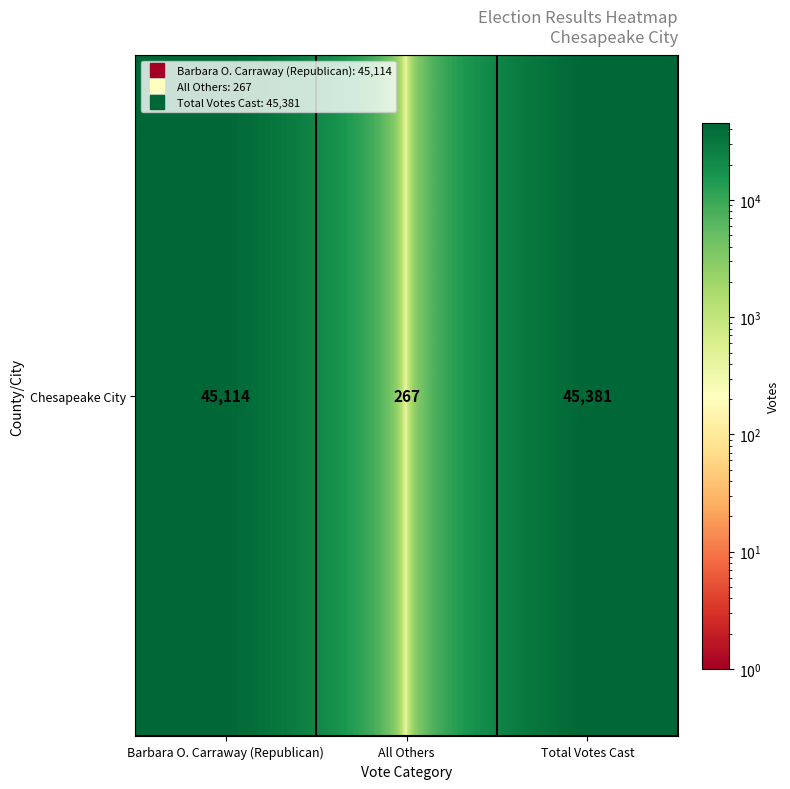

List the labels in order of value, largest first.

Total Votes Cast, Barbara O. Carraway (Republican), All Others